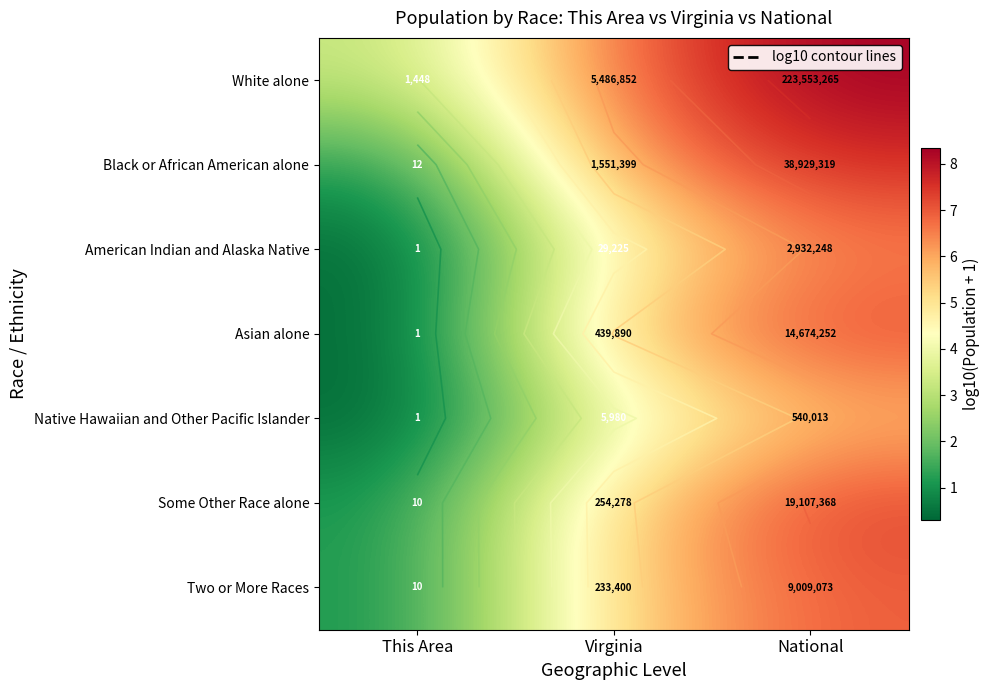

What is the sum of all Black or African American alone values?

14.9